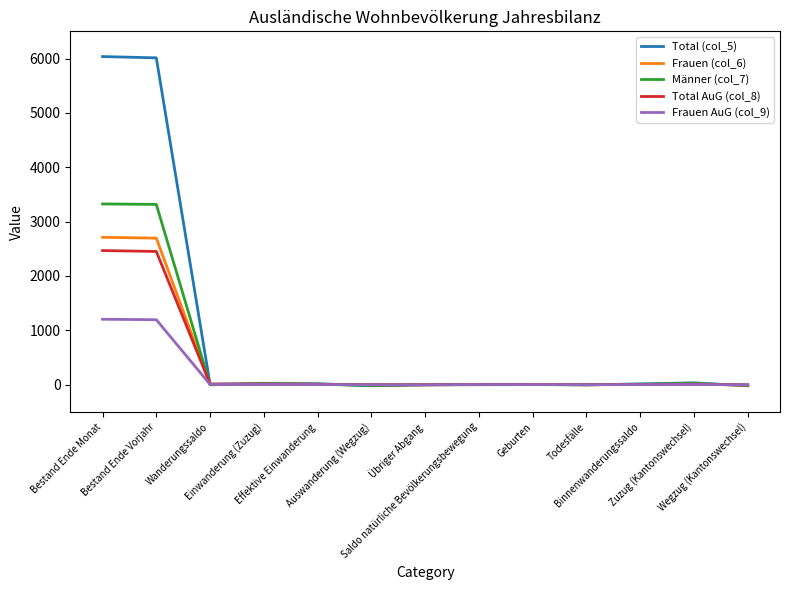

In Total (col_5), how many points are higher than both neighbors (excluding endpoints)?

3